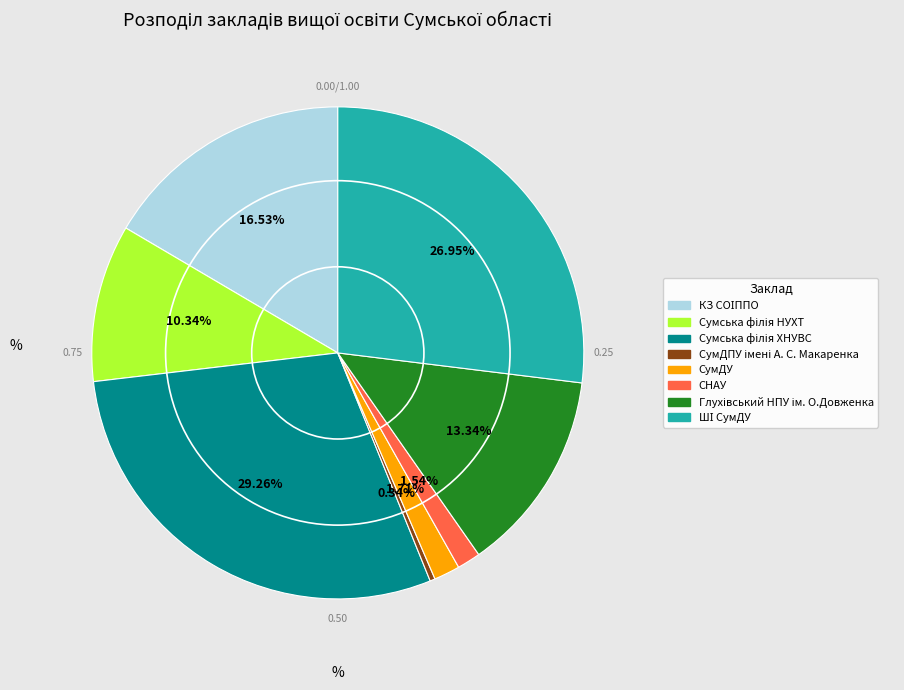

What is the ratio of the value at СНАУ to the value at СумДУ?

0.9